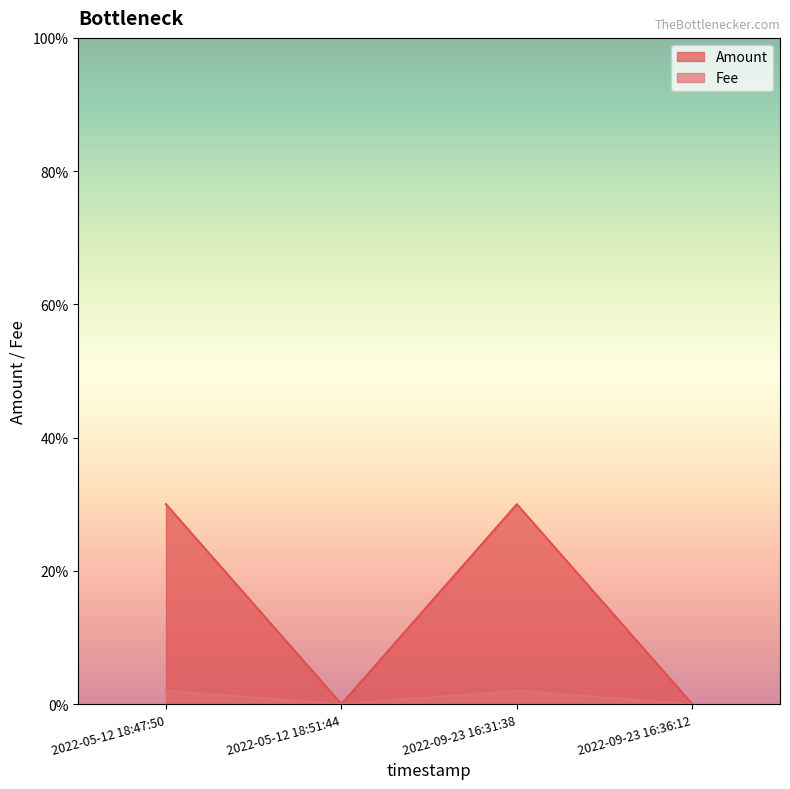

At how many categories does at least one series exceed 0?

2